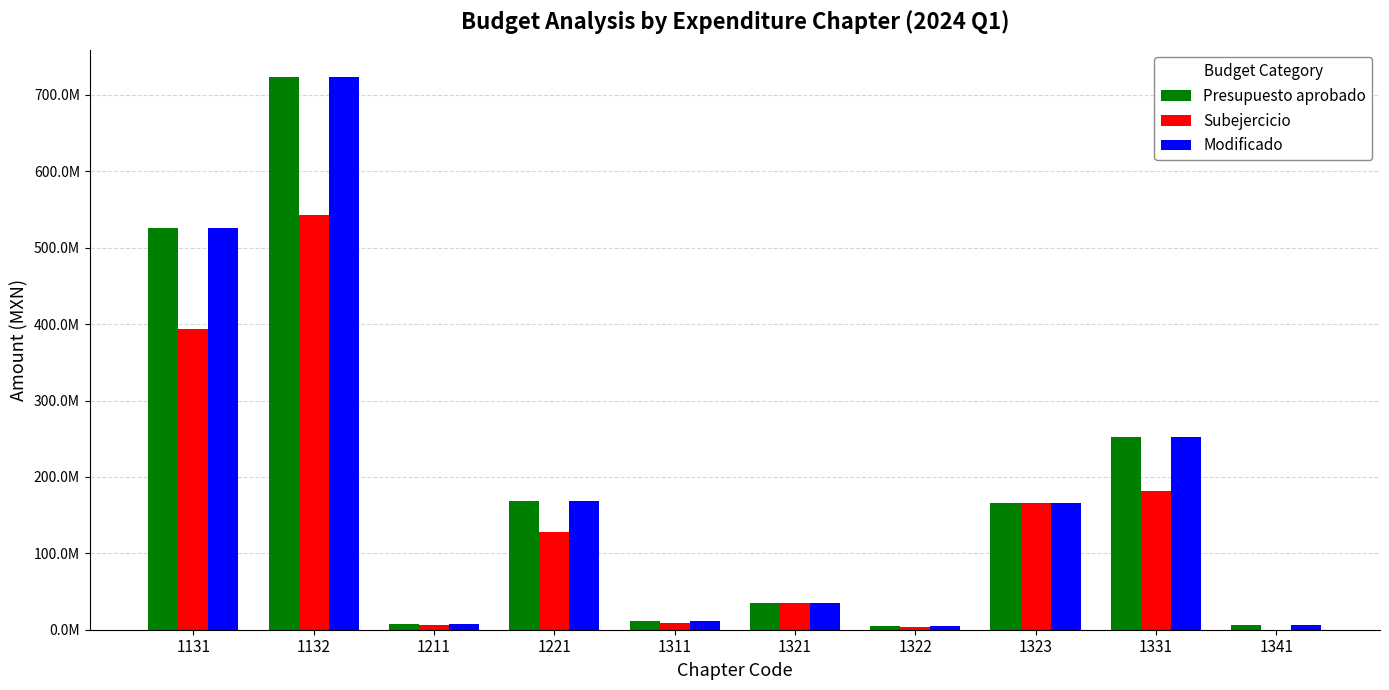

Does the chart contain stacked bars?

No